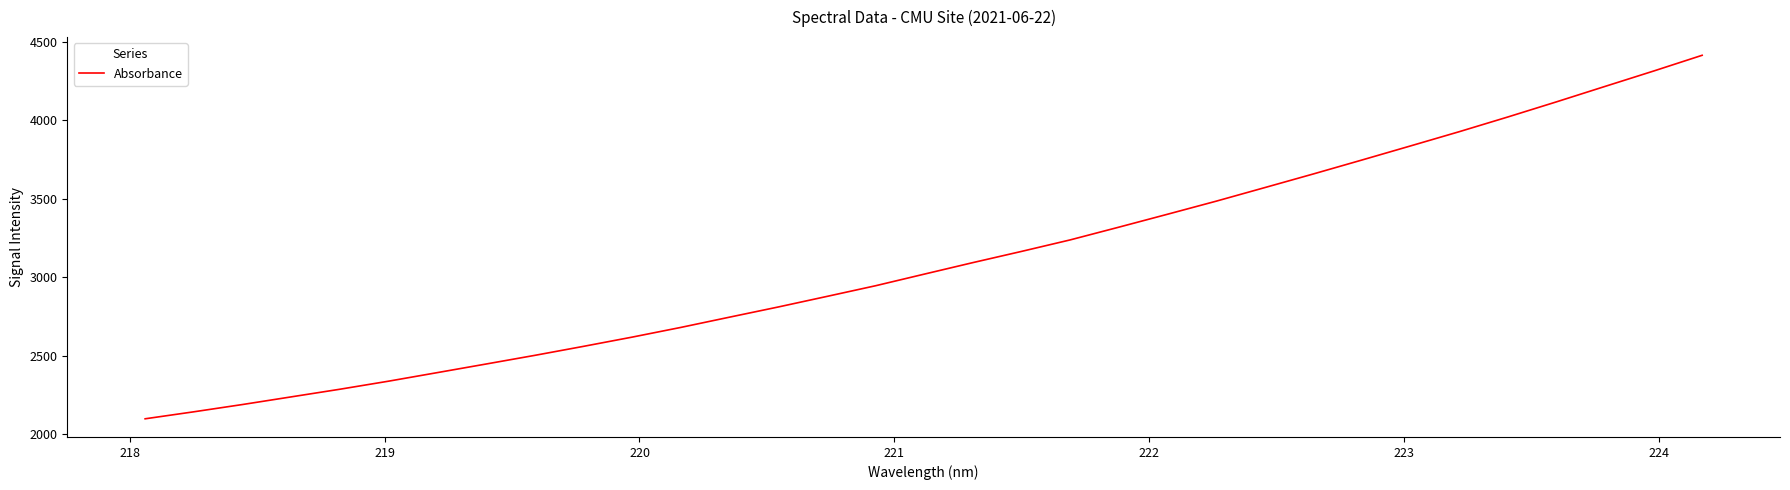

True or false: there are more than 1 points higher than both neighbors.

False